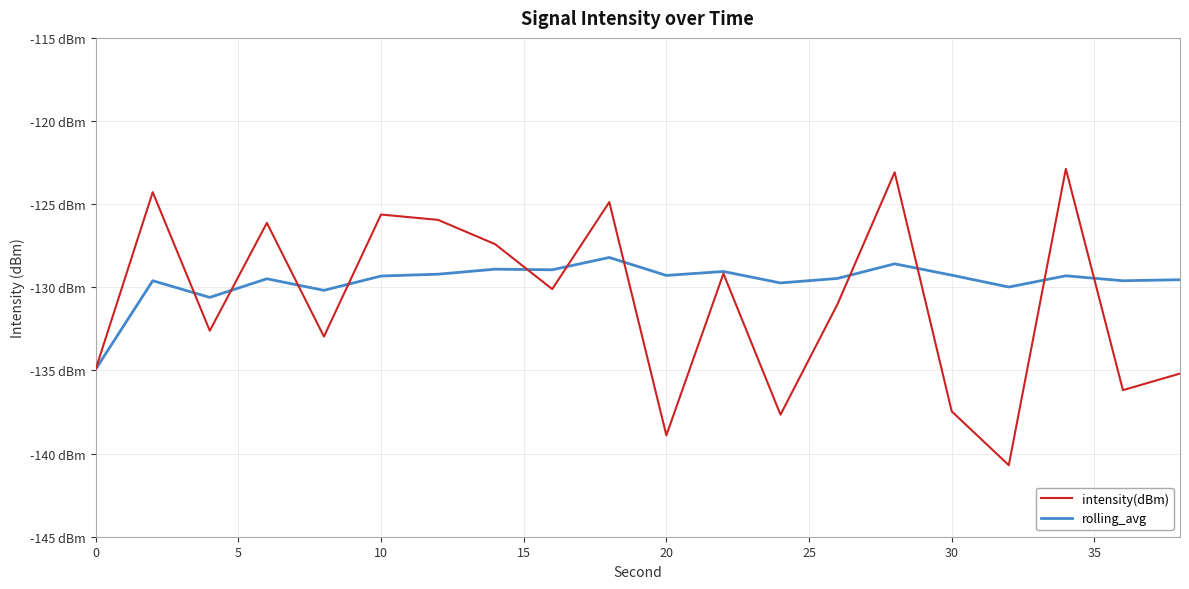

Does the chart have visible grid lines?

Yes